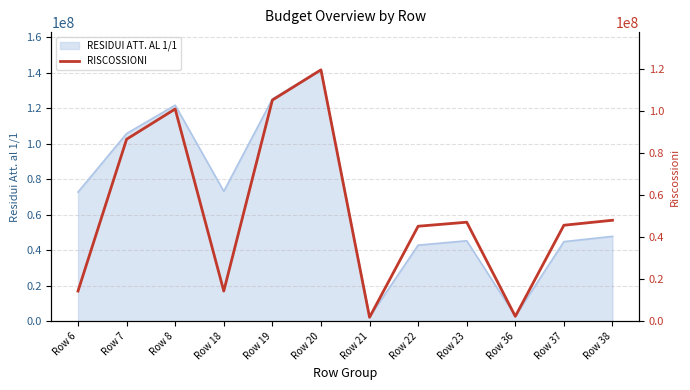

What is the value of the 4th point from the left?

14397356.0